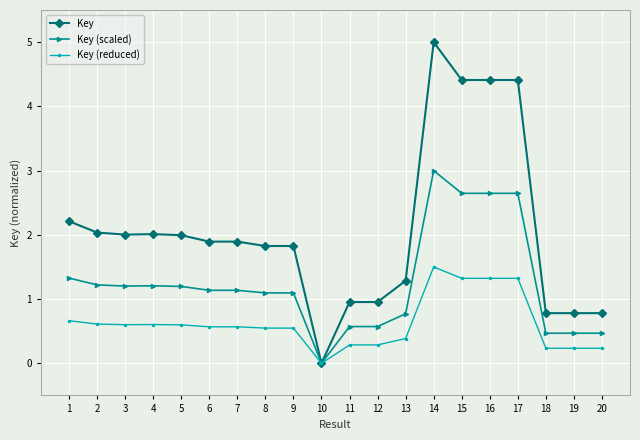

Between 7 and 12, which series saw the biggest shift?

Key